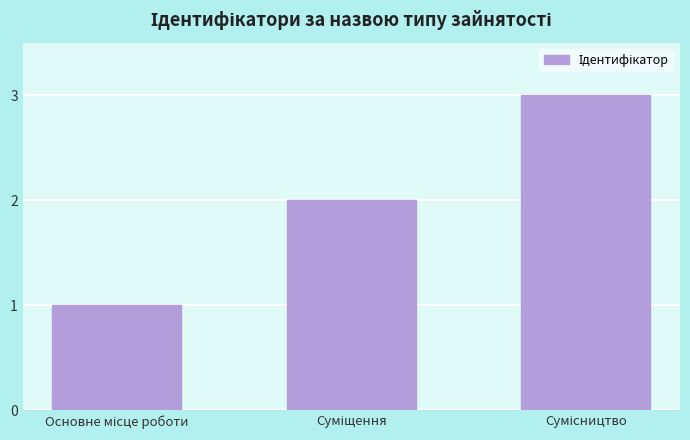

What is the sum of all values?

6